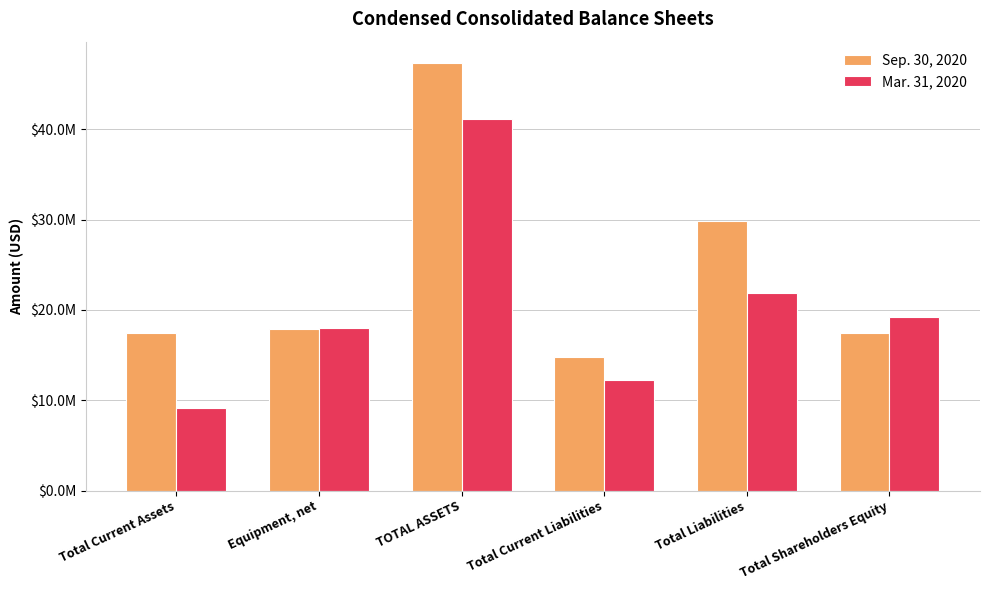

Are the bars grouped side by side (vs. stacked)?

Yes